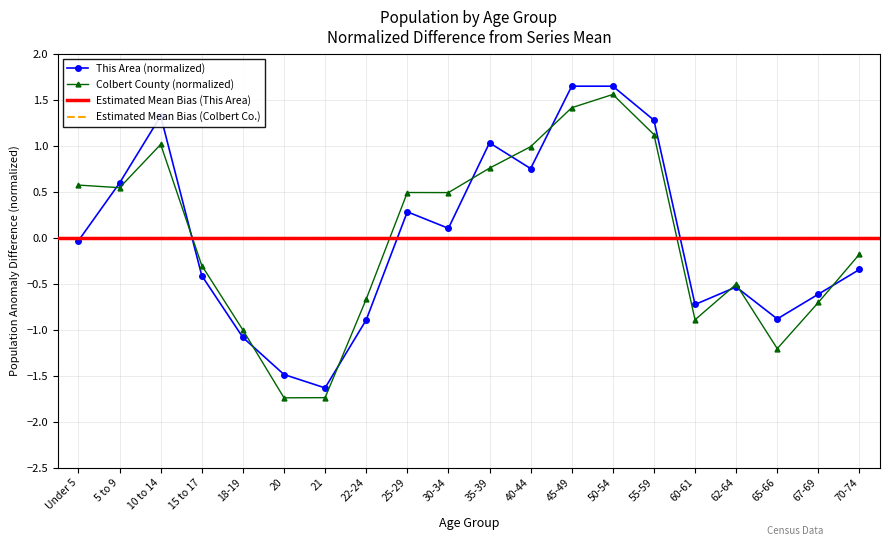

At which category is the sum across all series the highest?

50-54